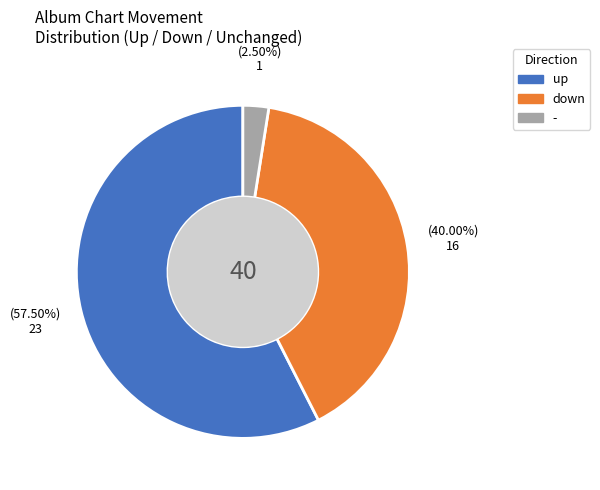

Is there a majority slice in this chart?

Yes